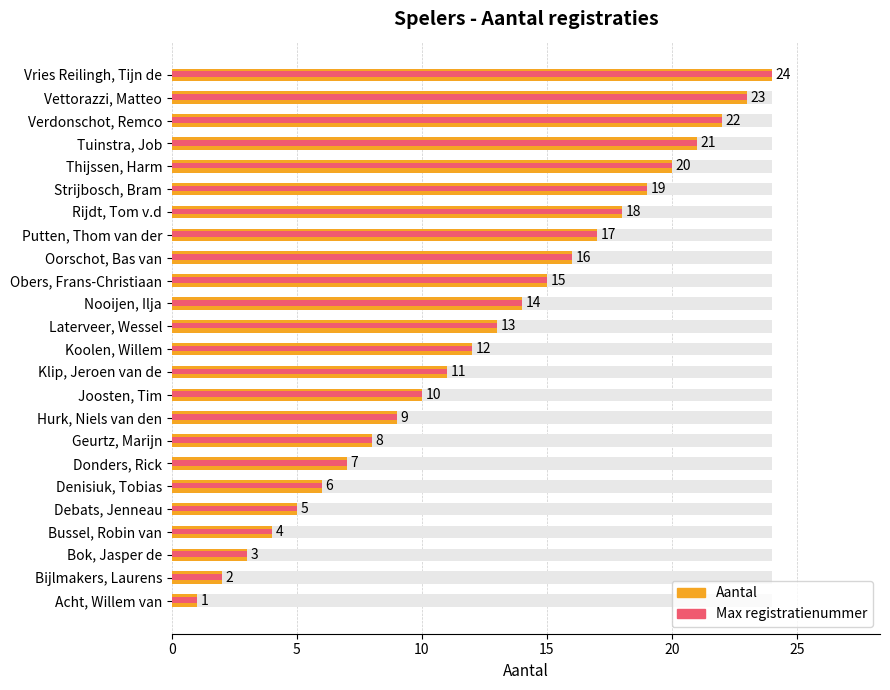

Count the number of values greater than 13.

11